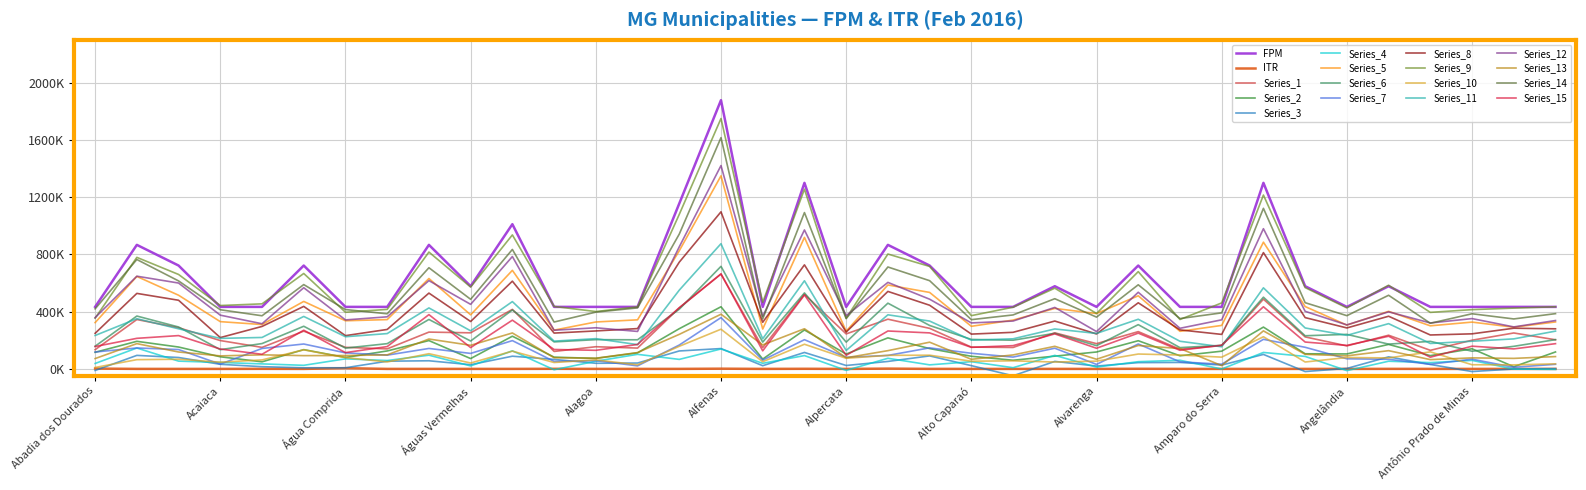

Does the chart have visible grid lines?

Yes